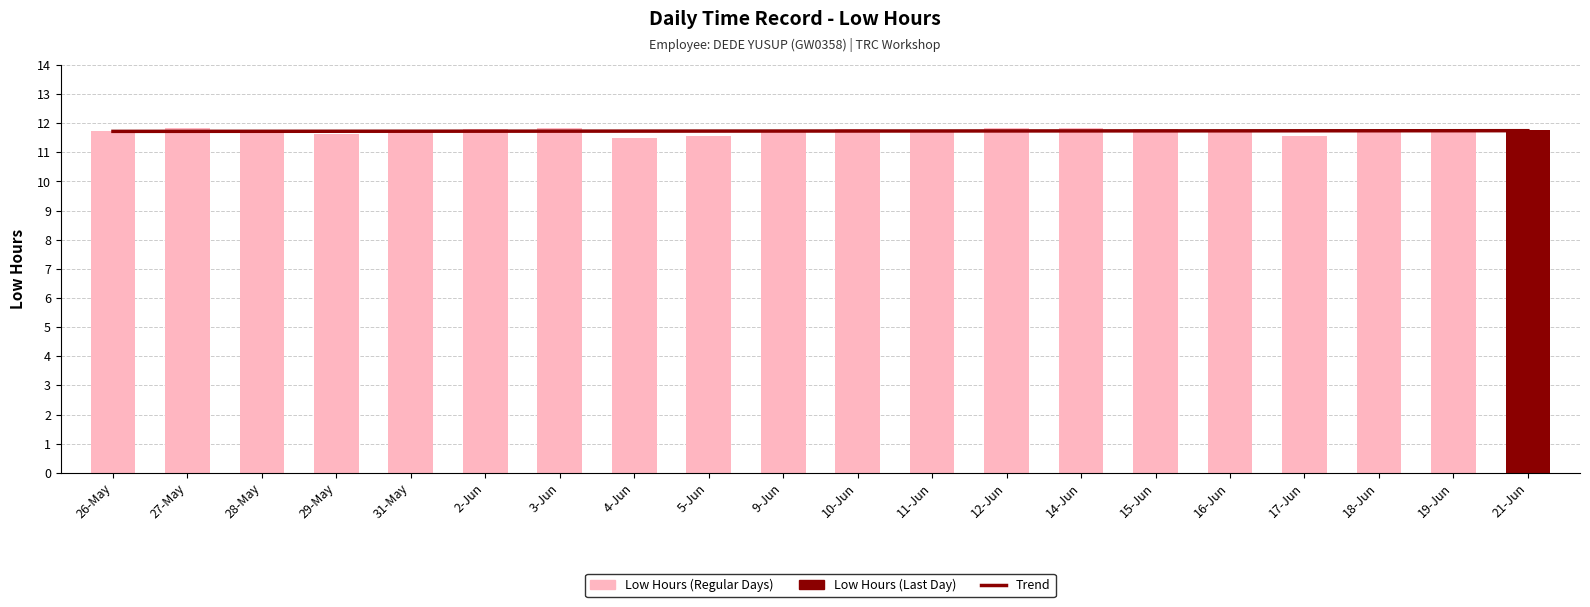

What is the sum of the Trend values at 5-Jun and 12-Jun?

23.5